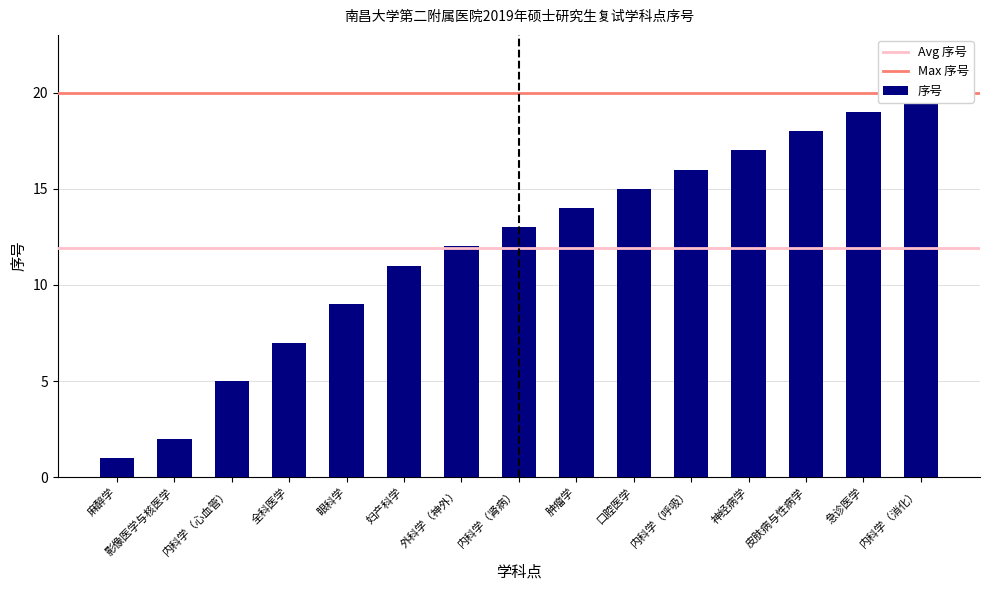

Rank the categories by value from highest to lowest.

内科学（消化）, 急诊医学, 皮肤病与性病学, 神经病学, 内科学（呼吸）, 口腔医学, 肿瘤学, 内科学（肾病）, 外科学（神外）, 妇产科学, 眼科学, 全科医学, 内科学（心血管）, 影像医学与核医学, 麻醉学